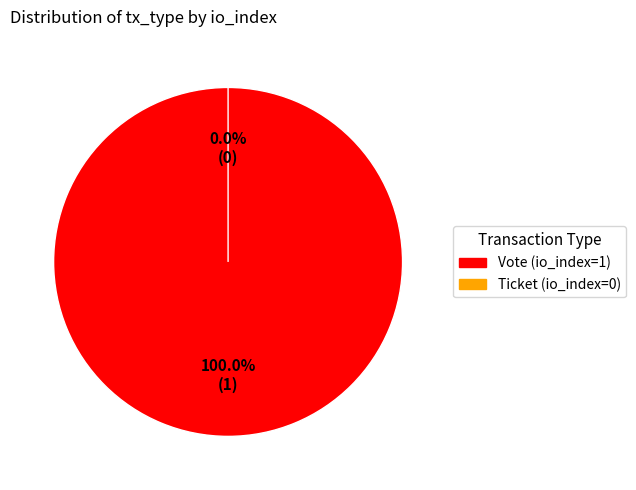

Combined, do Ticket (io_index=0) and Vote (io_index=1) account for over 50%?

Yes